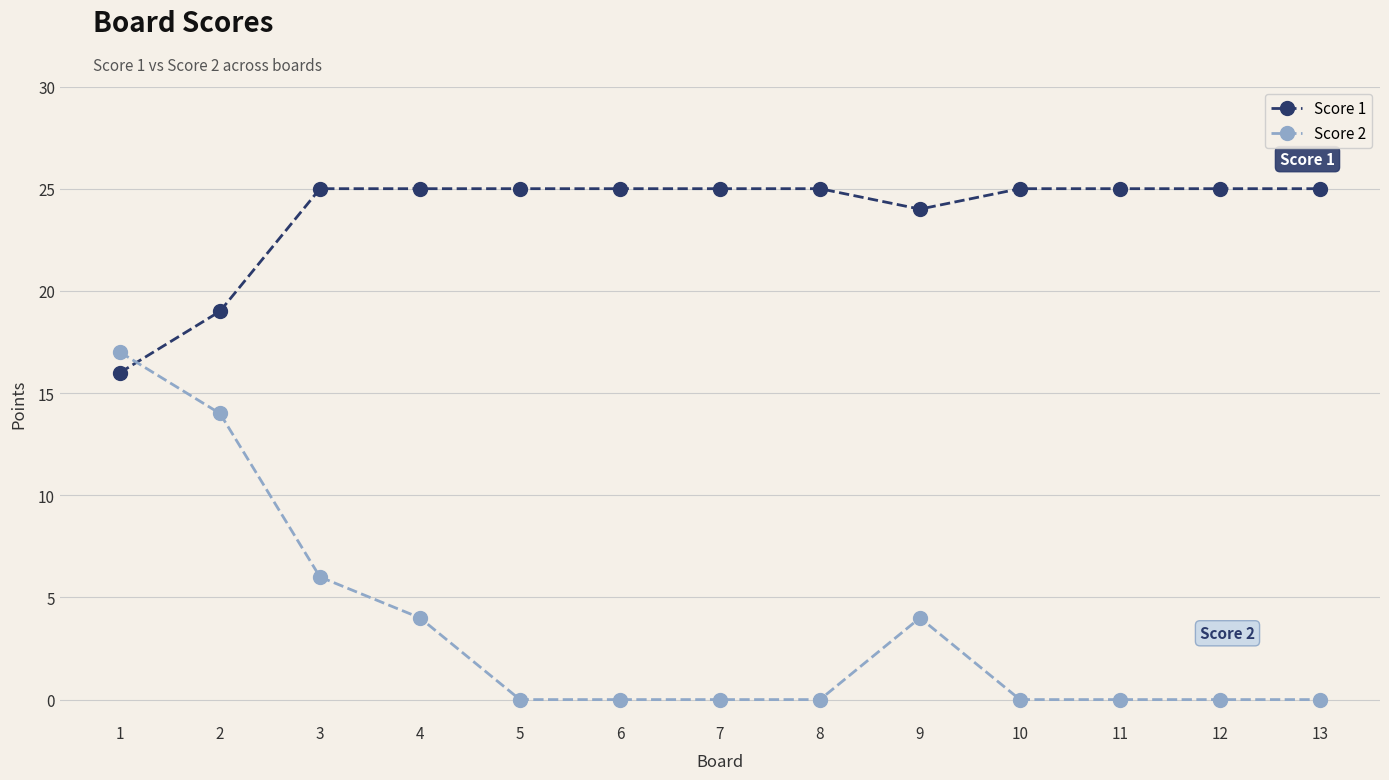

How many Score 1 values are between 25 and 26?

10